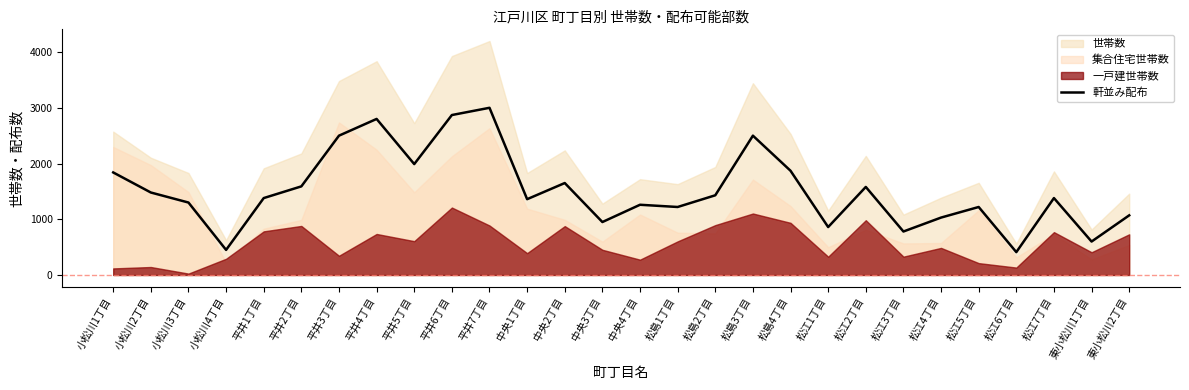

How many values exceed 1380?

13